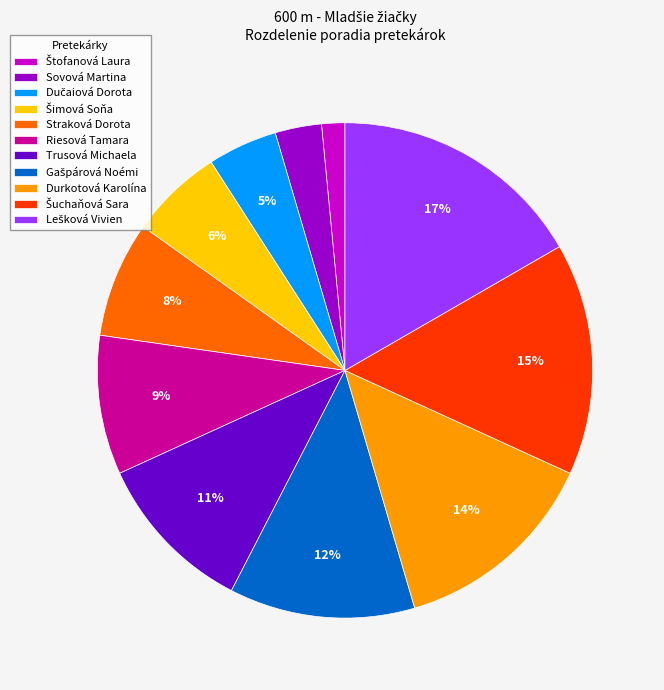

Is there a majority slice in this chart?

No